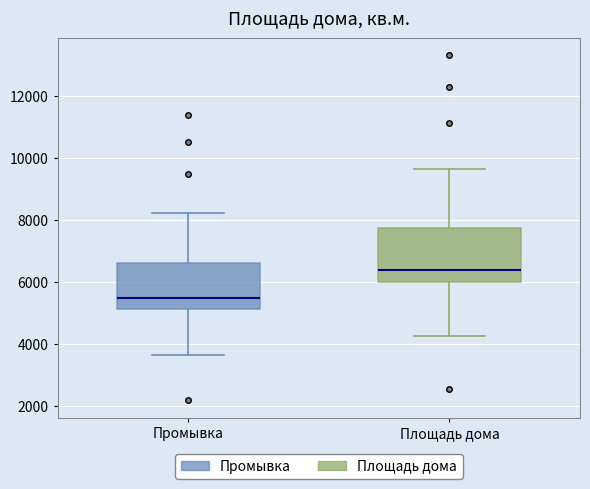

Which box's median line is the lowest?

Промывка